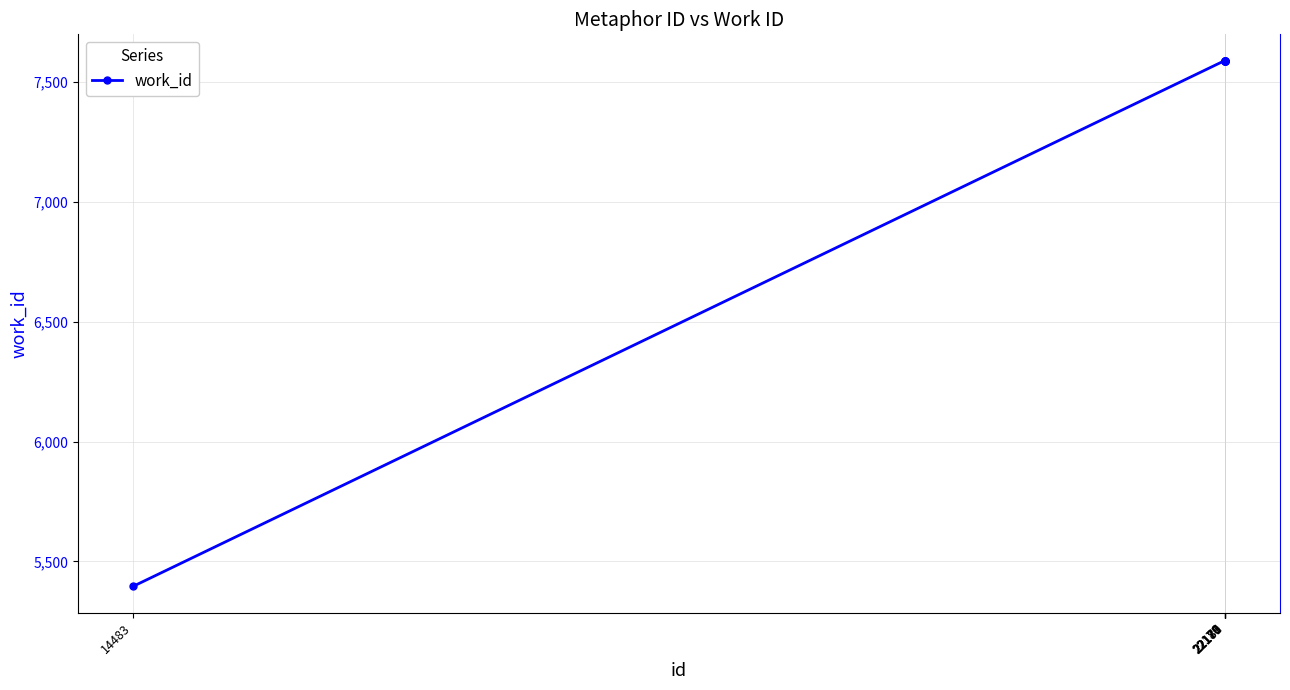

Reading left to right, extract all data points from this chart.

5395	7590	7590	7590	7590	7590	7590